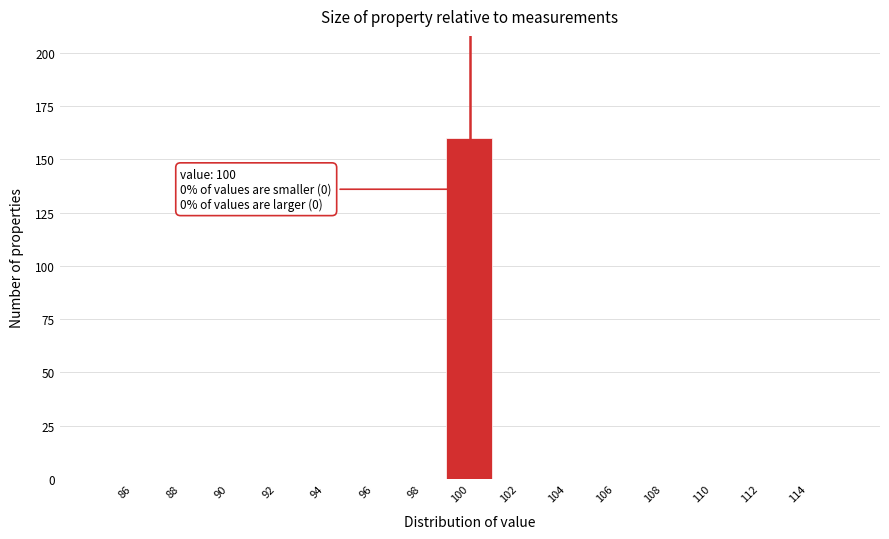

Over which range of the x-axis is the bar tallest?

99 to 101